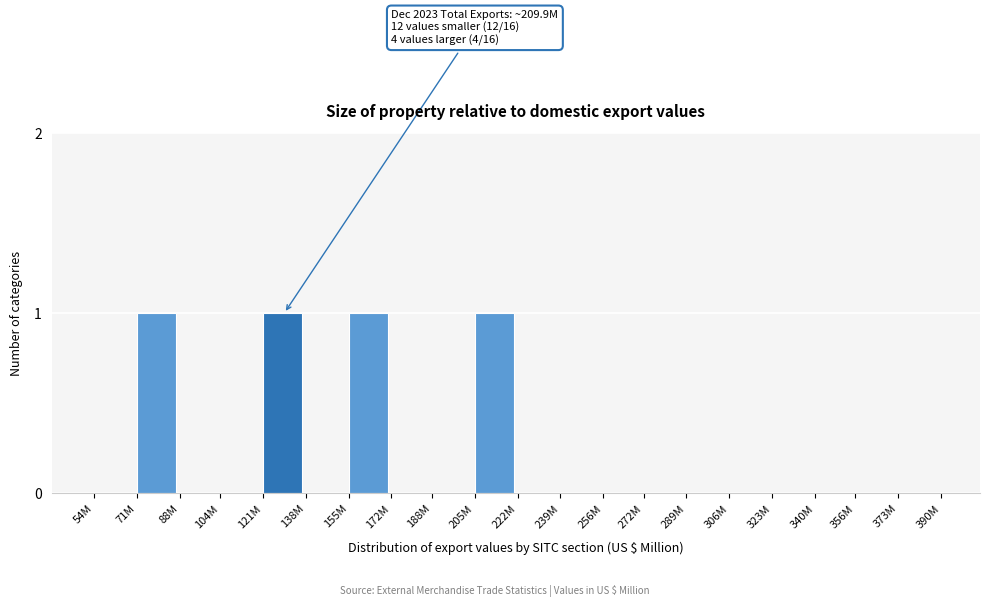

Reading left to right, what are all the values shown in this chart?

54M=0	71M=1	88M=0	104M=0	121M=1	138M=0	155M=1	172M=0	188M=0	205M=1	222M=0	239M=0	256M=0	272M=0	289M=0	306M=0	323M=0	340M=0	356M=0	373M=0